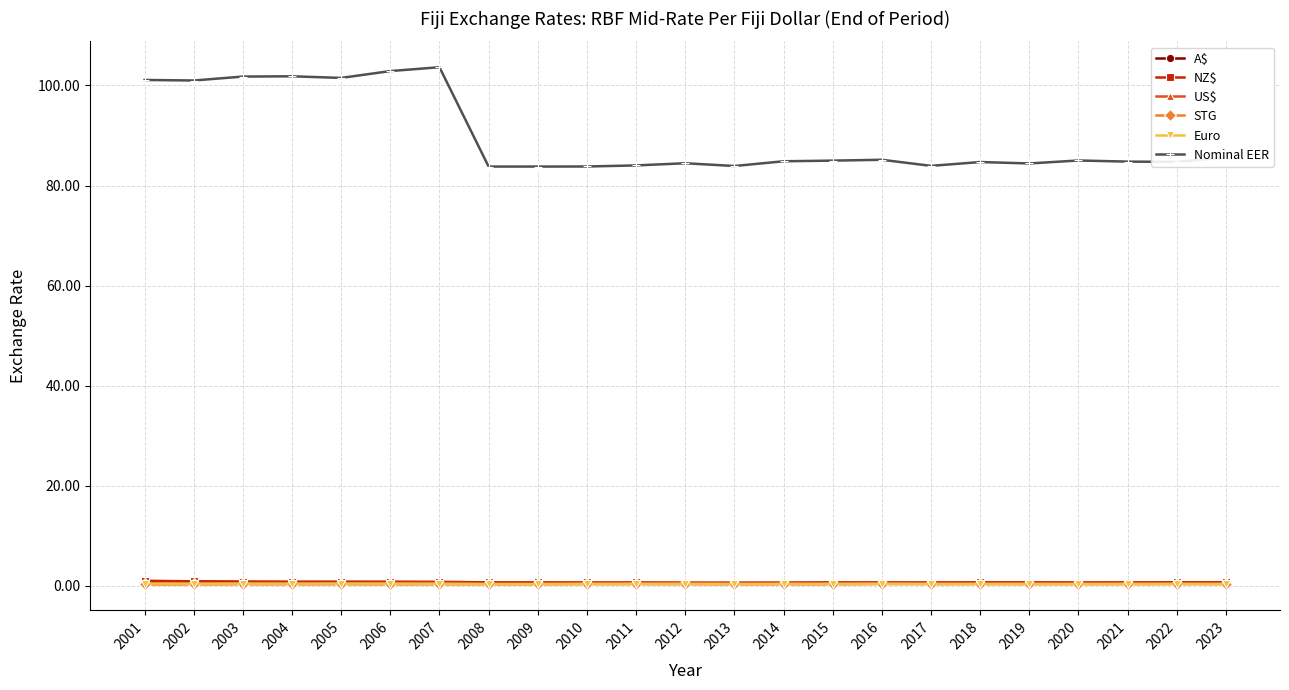

True or false: A$ has more than 2 interior local peaks.

True